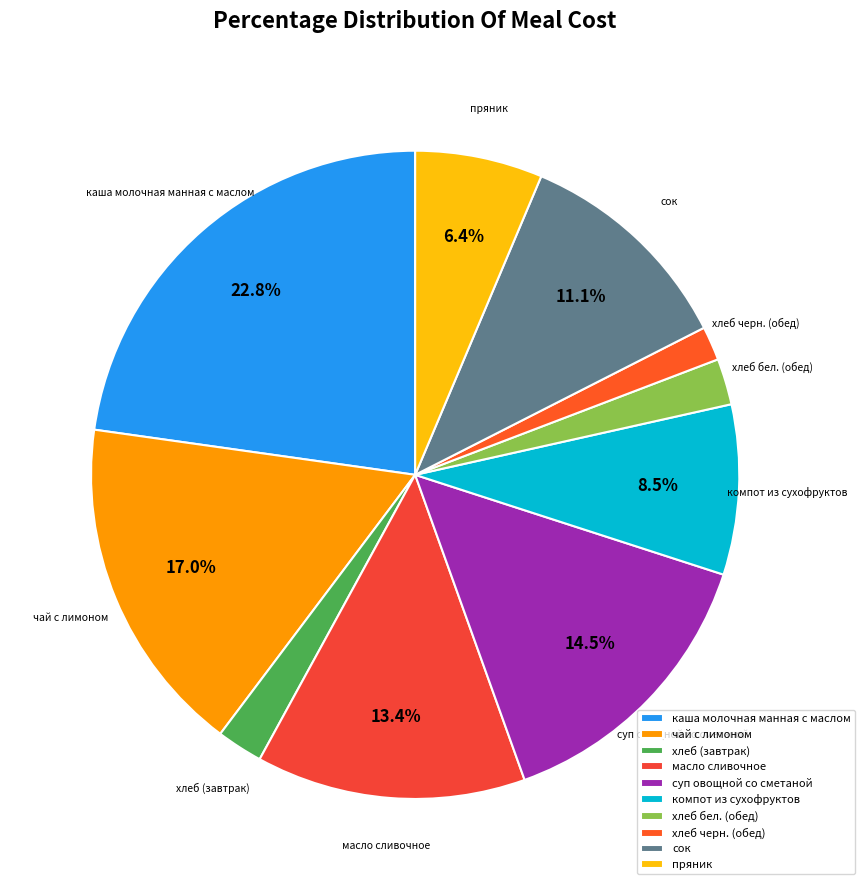

What percentage is NOT represented by пряник?

93.6%